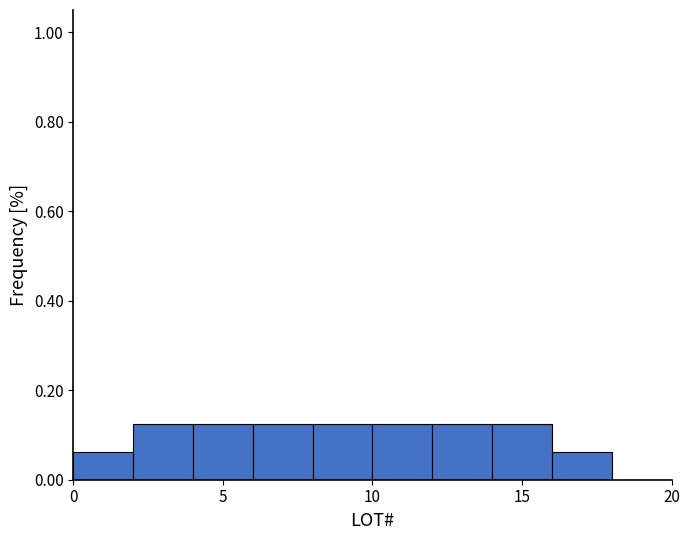

Reading left to right, list every bar in this chart as the range it spans on the x-axis followed by its height. The values are not printed on the chart, so give them approximately, as read against the axis.

0 to 2: 0.06
2 to 4: 0.12
4 to 6: 0.12
6 to 8: 0.12
8 to 10: 0.12
10 to 12: 0.12
12 to 14: 0.12
14 to 16: 0.12
16 to 18: 0.06
18 to 20: 0